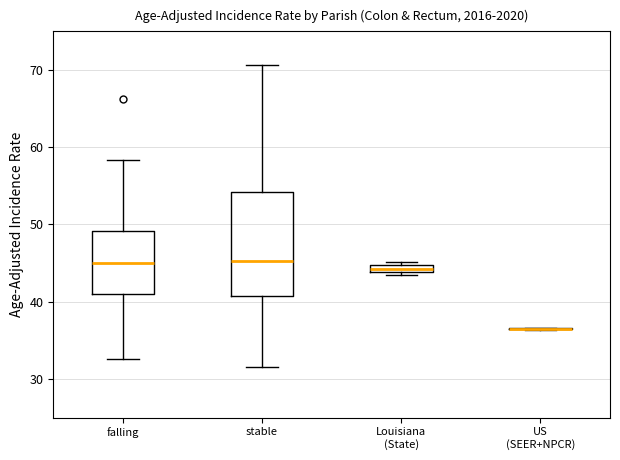

Where is the lower edge of the box for stable on the y-axis? The values are not printed on the chart, so give them approximately, as read against the axis.

41